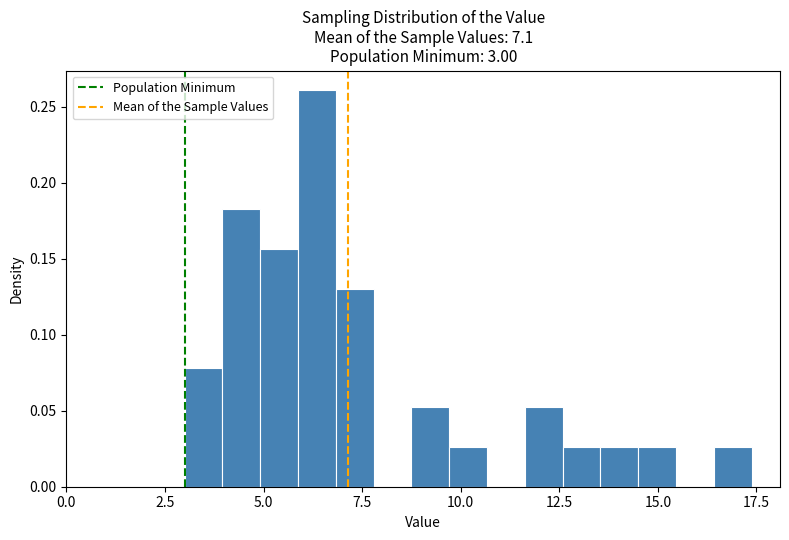

Read against the x-axis, roughly where is the centre of the tallest bar?

6.5